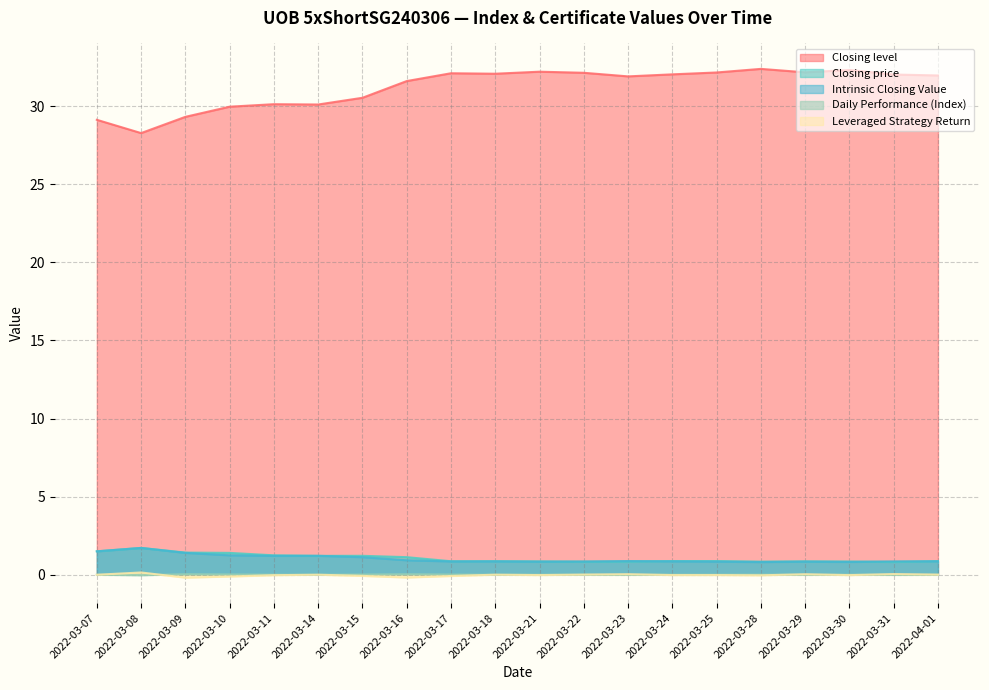

What position from the right is 2022-03-25?

6